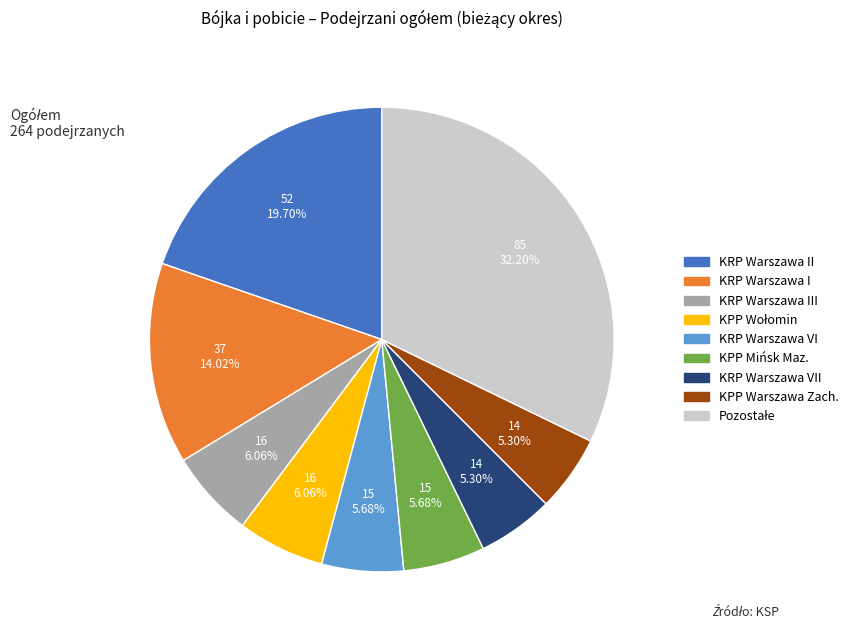

Is there a majority slice in this chart?

No